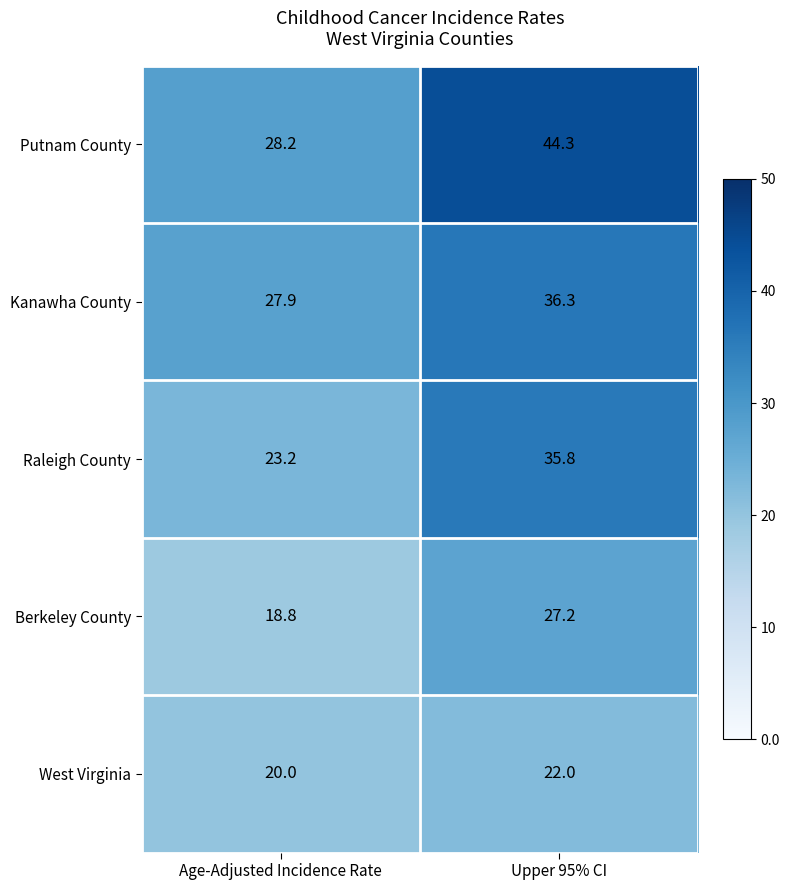

Count the number of categories in the chart.

2